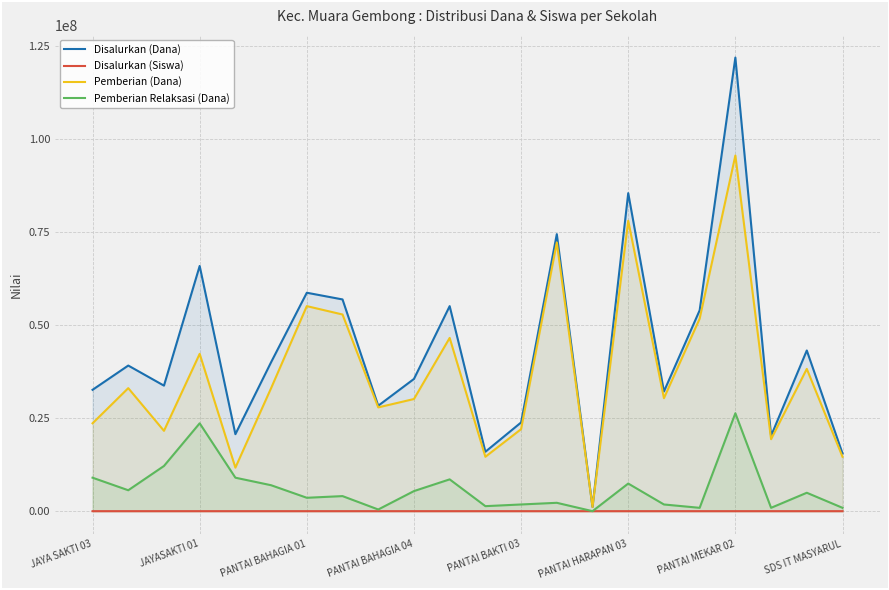

What is the difference between the highest and lowest values at 8?

28349933